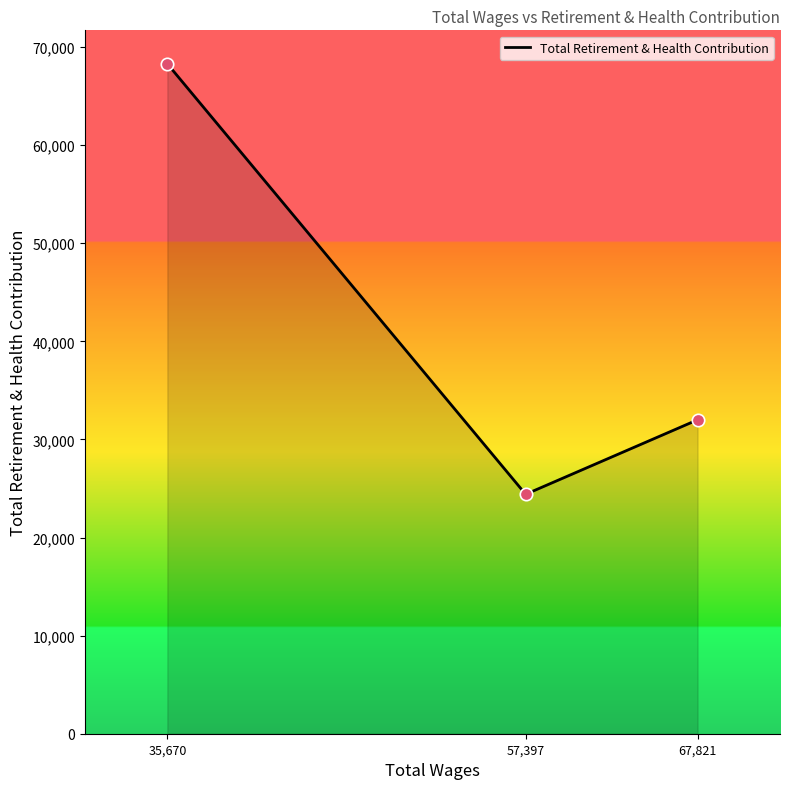

Between 67,821 and 57,397, which is larger?

67,821